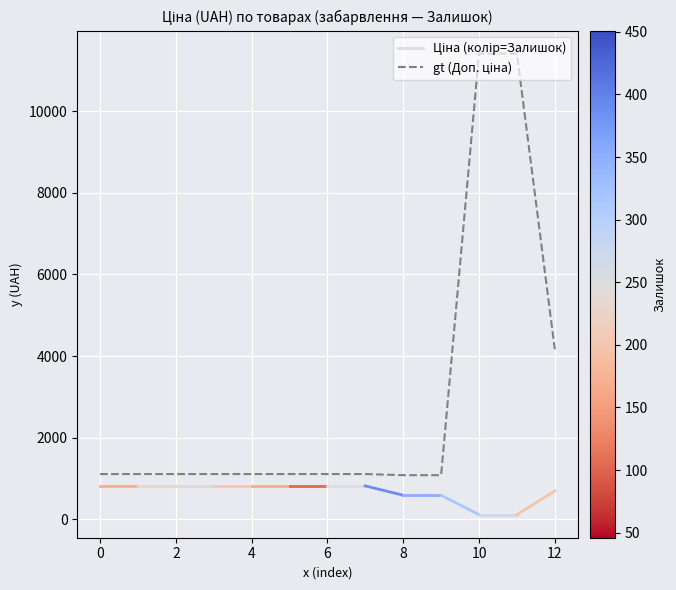

What is the greatest value displayed?

11410.0